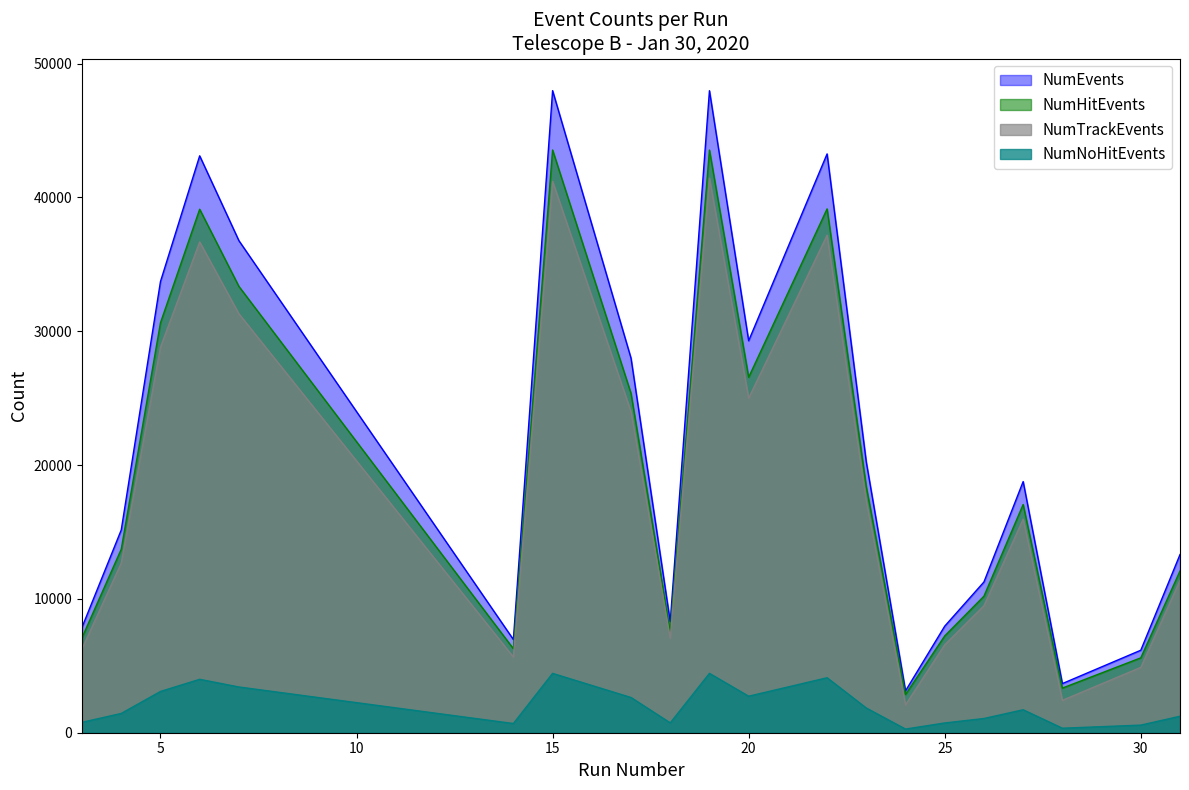

What is the greatest value displayed?

47980